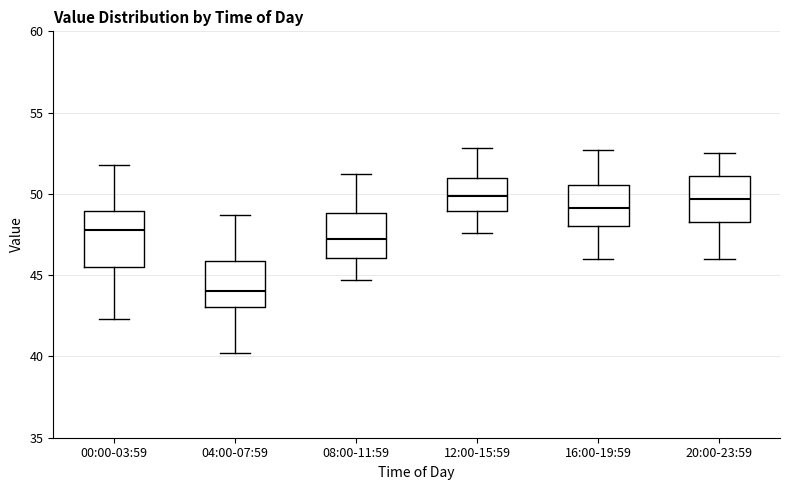

Which box is the tallest, from its lower edge to its upper edge?

00:00-03:59